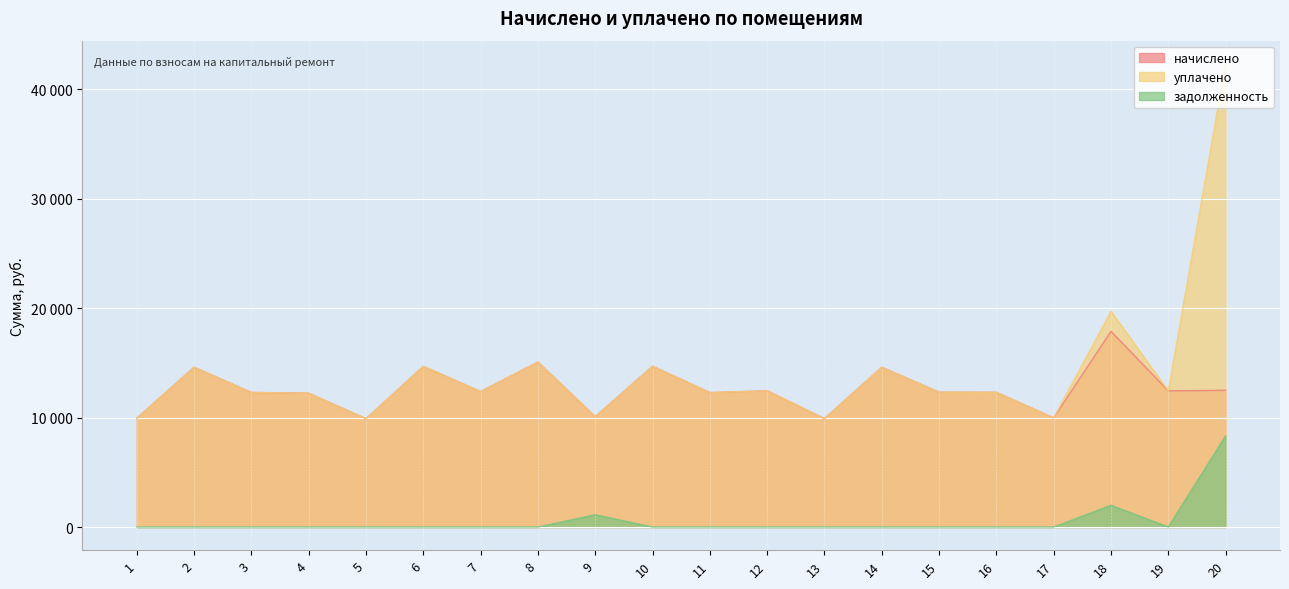

True or false: начислено has more than 2 points higher than both neighbors.

True